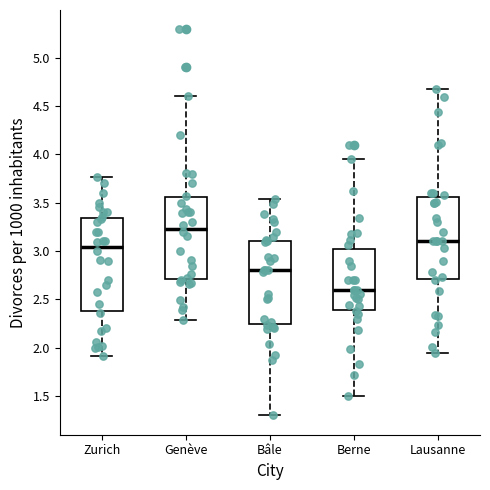

Where is the upper edge of the box for Zurich on the y-axis? The values are not printed on the chart, so give them approximately, as read against the axis.

3.35